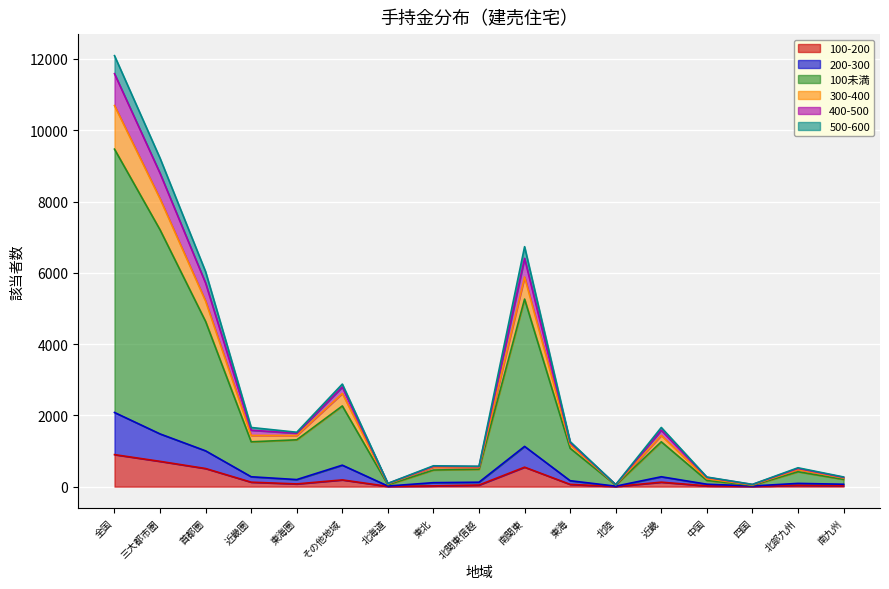

What is the total value across all series at 全国?

12093